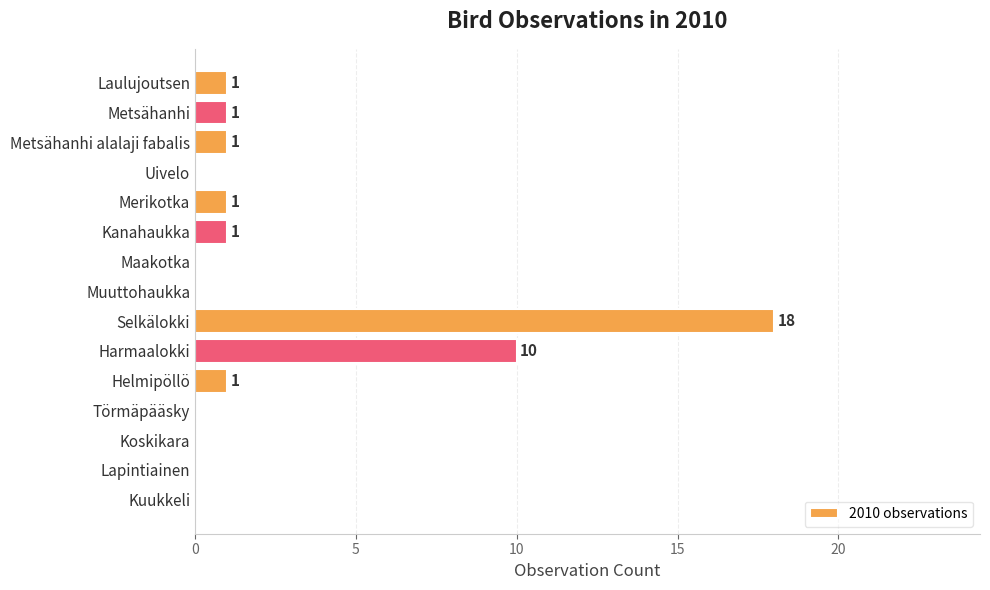

Are the bars grouped side by side (vs. stacked)?

No